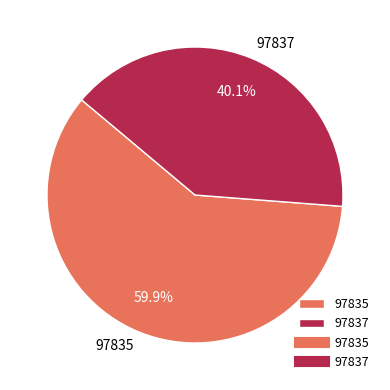

To the nearest percent, what is the difference between the 97837 and 97835 slice percentages?

20%